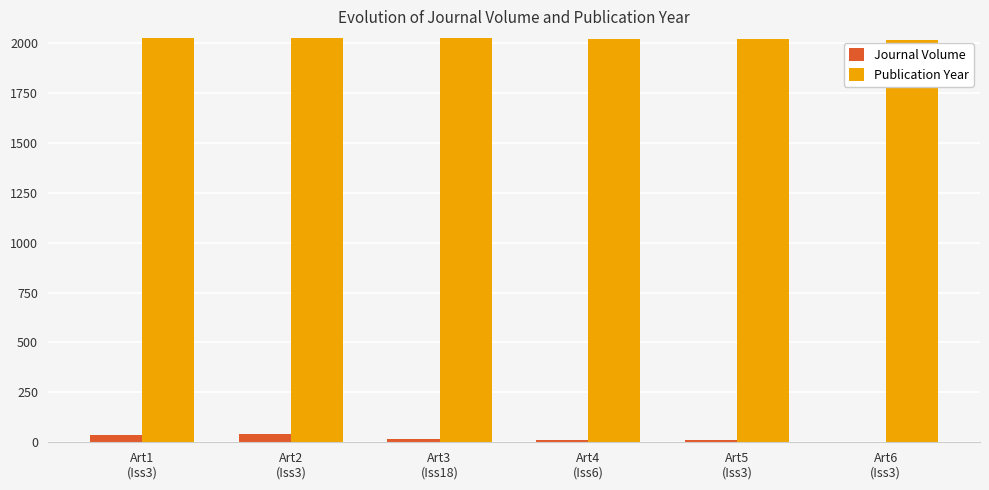

How many categories are shown in the chart?

6